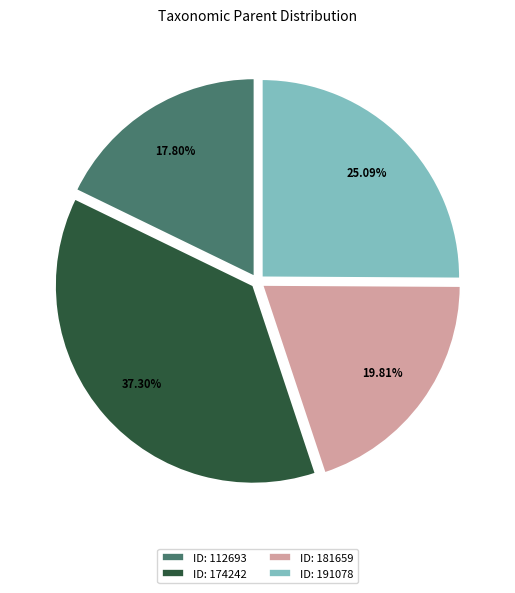

Is the sum of ID: 174242 and ID: 112693 greater than half?

Yes